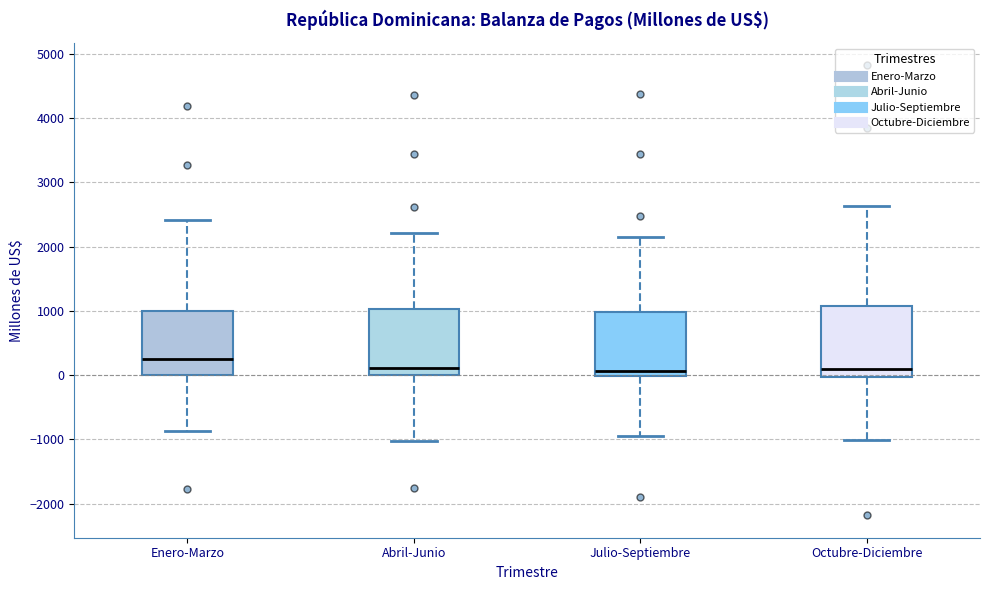

Reading left to right, read every box against the y-axis: the position of its median line, the range the box covers, and the ends of its whiskers. The values are not printed on the chart, so give them approximately, as read against the axis.

Enero-Marzo: median 300, box 0 to 1000, whiskers -900 to 2400
Abril-Junio: median 100, box 0 to 1000, whiskers -1000 to 2200
Julio-Septiembre: median 100, box 0 to 1000, whiskers -1000 to 2100
Octubre-Diciembre: median 100, box 0 to 1100, whiskers -1000 to 2600